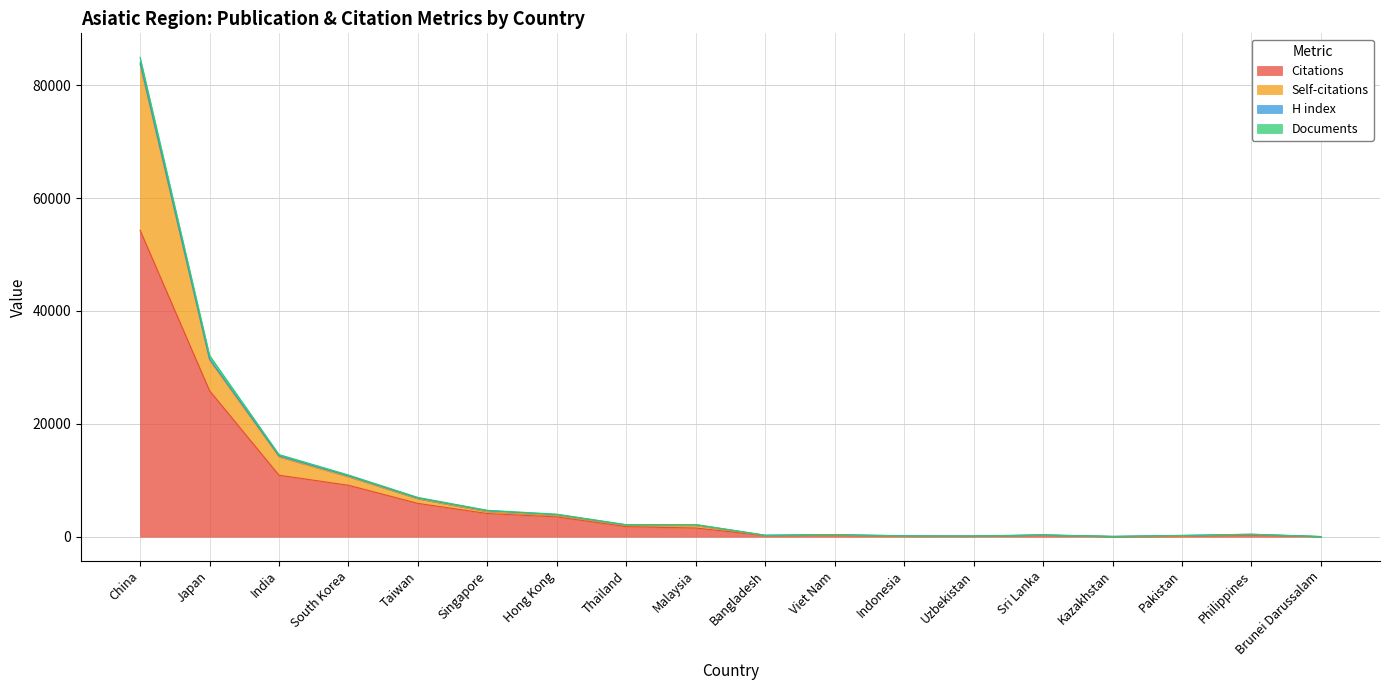

At which category is the sum across all series the highest?

China